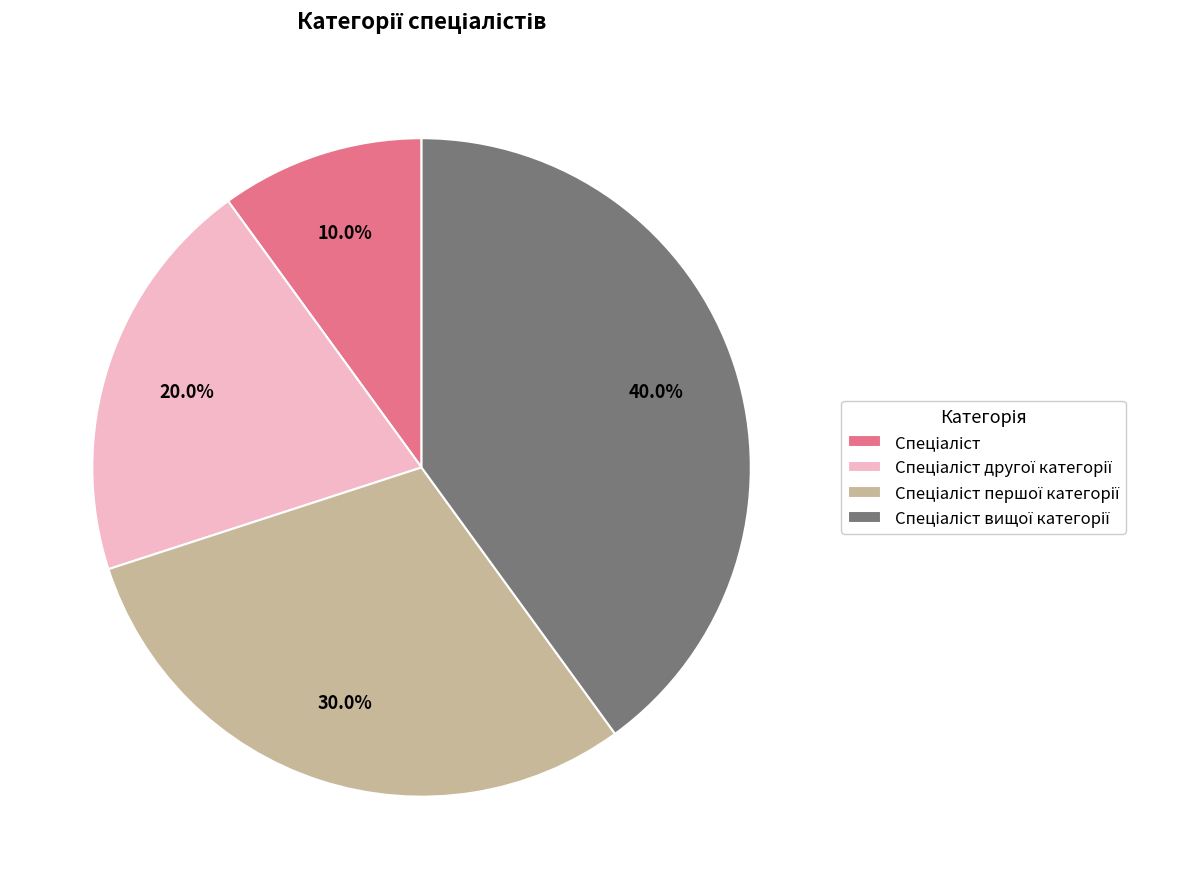

Is there a majority slice in this chart?

No